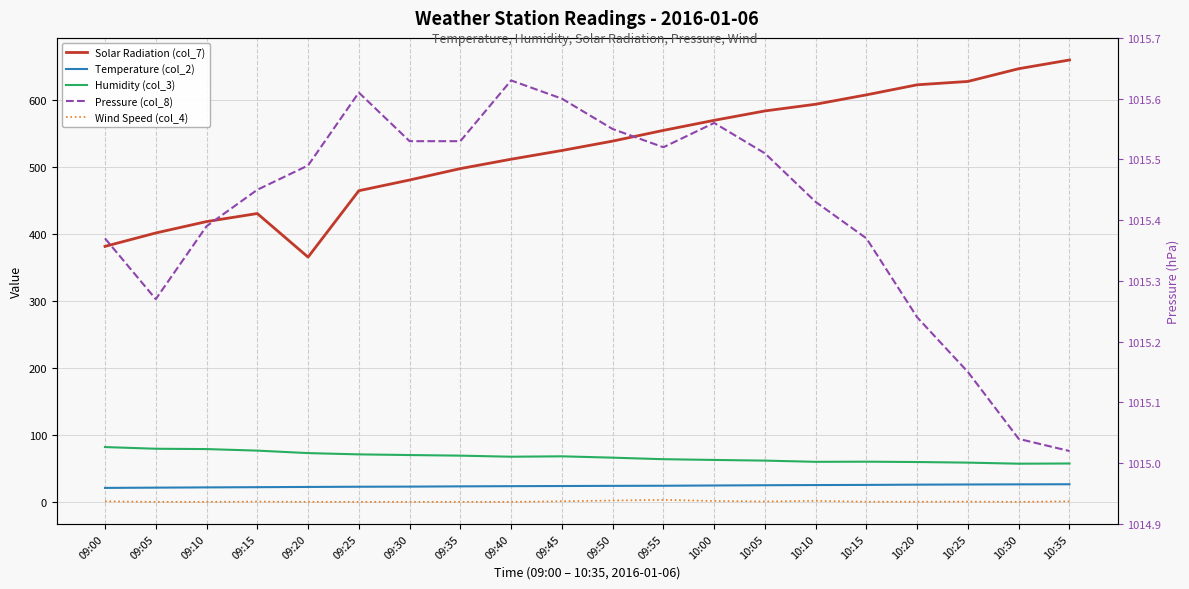

At which category does the chart reach its peak across all series?

09:40